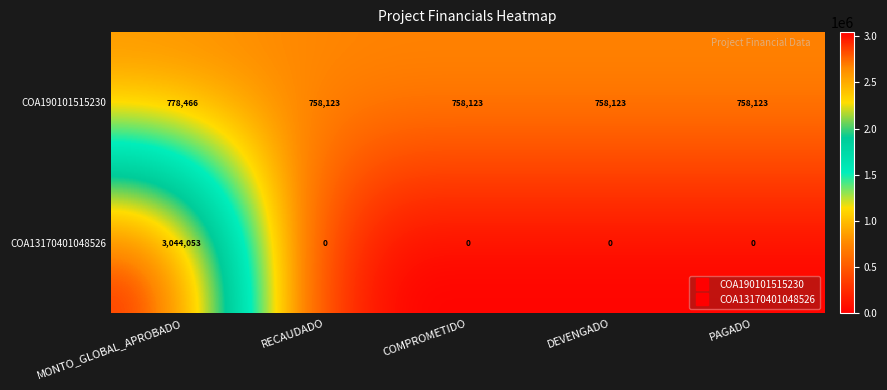

Rank the series by their average value, from lowest to highest.

COA13170401048526, COA190101515230